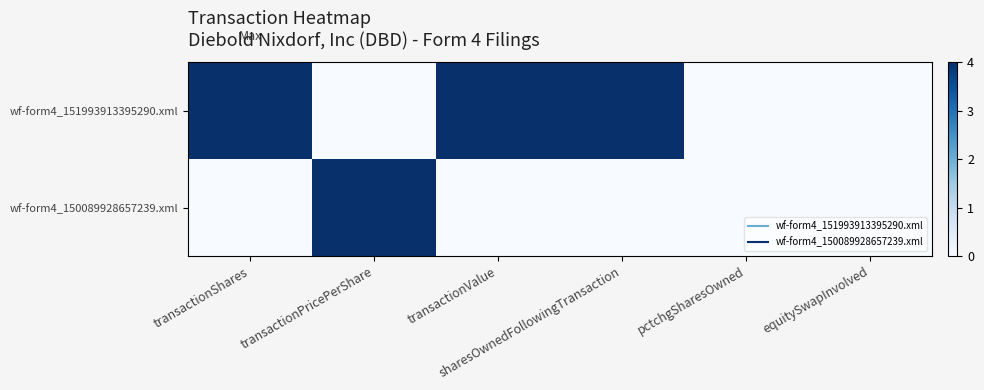

Which category has the lowest value across all series?

transactionPricePerShare